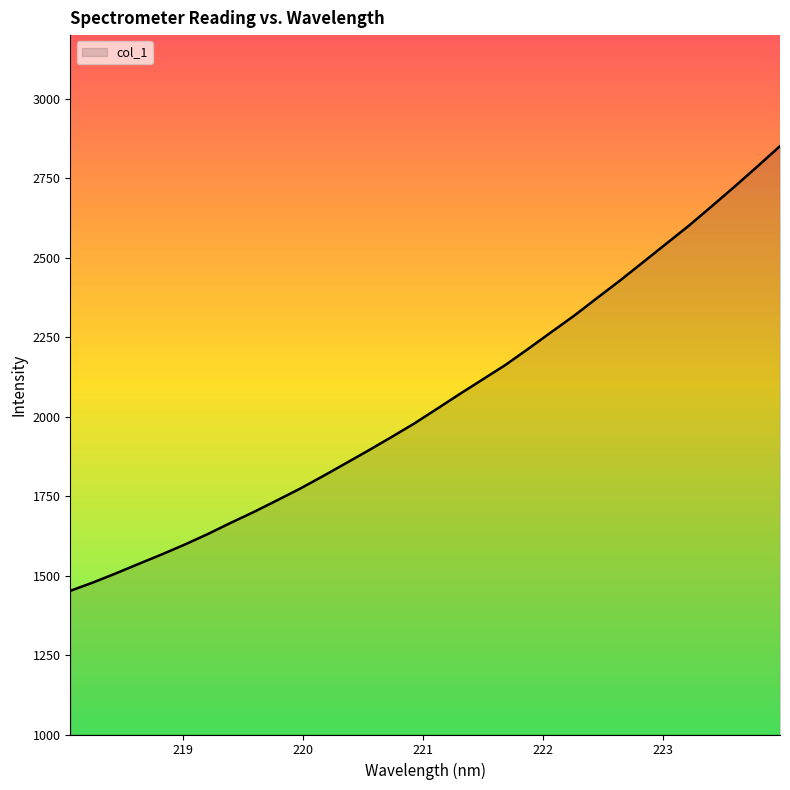

What is the maximum value shown in the chart?

2850.7